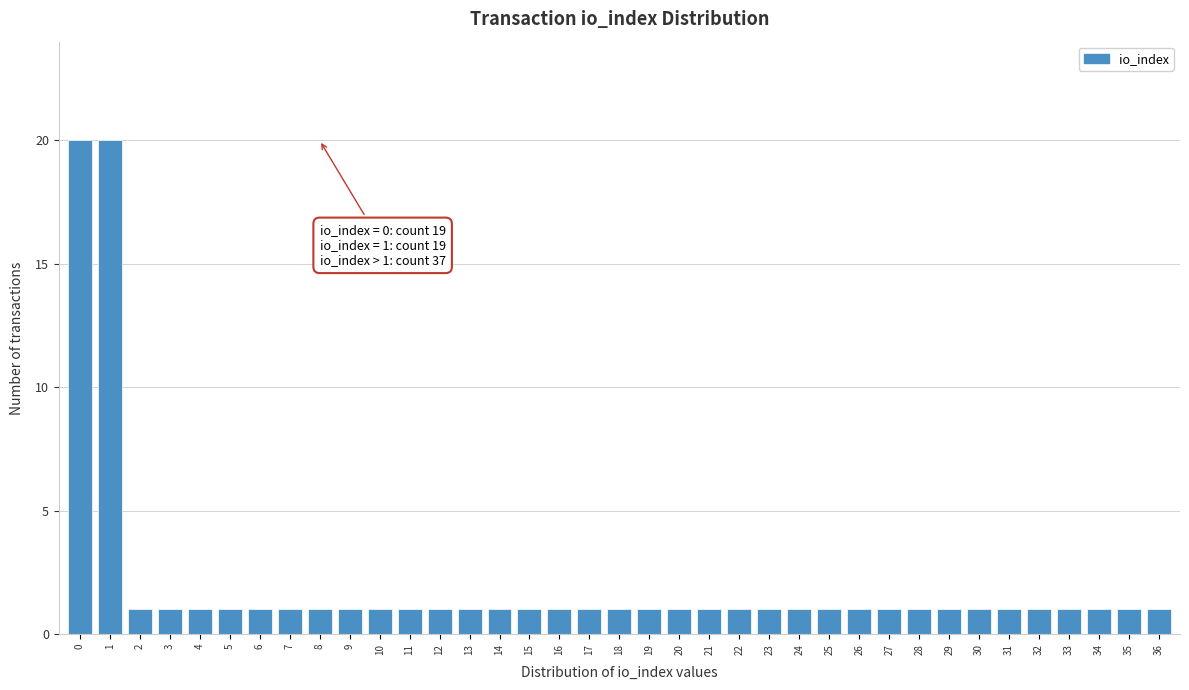

What is the value of the 36th bar from the left?

1